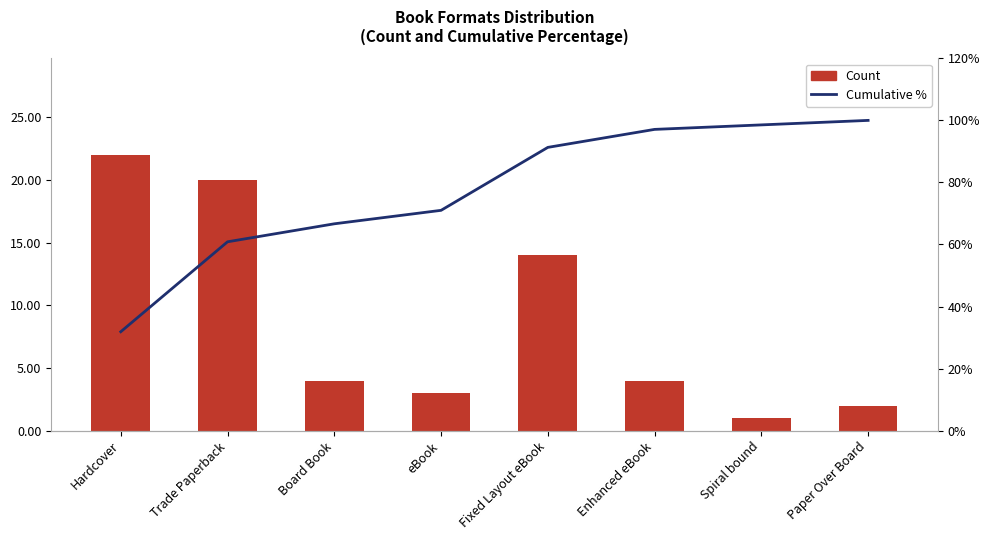

What is the value of the Cumulative % bar at the 2nd from the left?

60.9